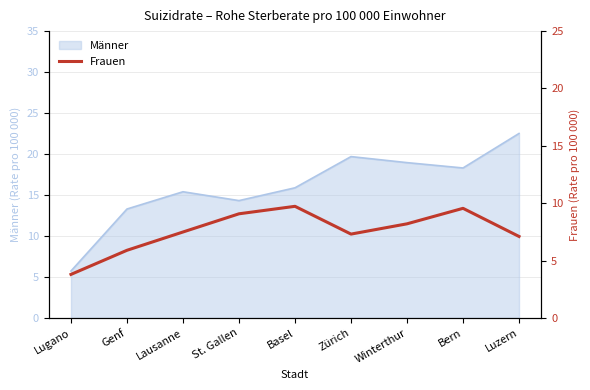

True or false: Männer has a value of 5.7 at Lugano.

True